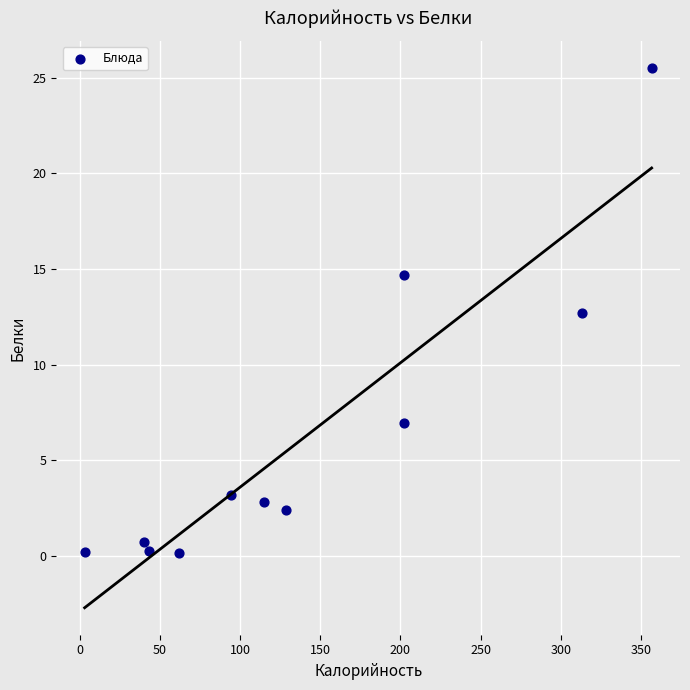

What Y value in the scatter plot is closest to 12?

12.7